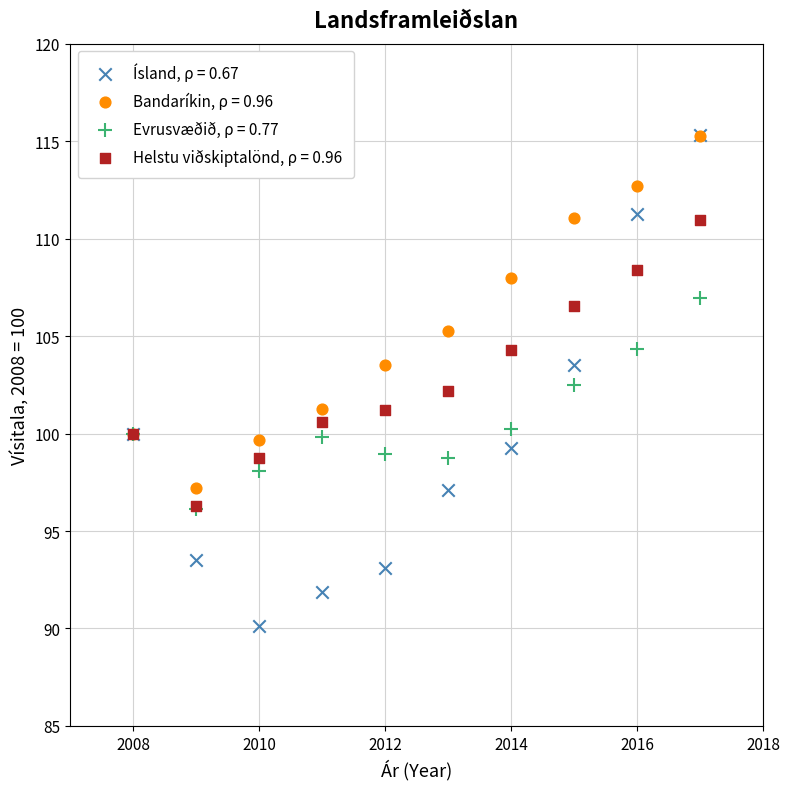

Which series has the largest Y range (max minus min)?

Ísland, ρ = 0.67